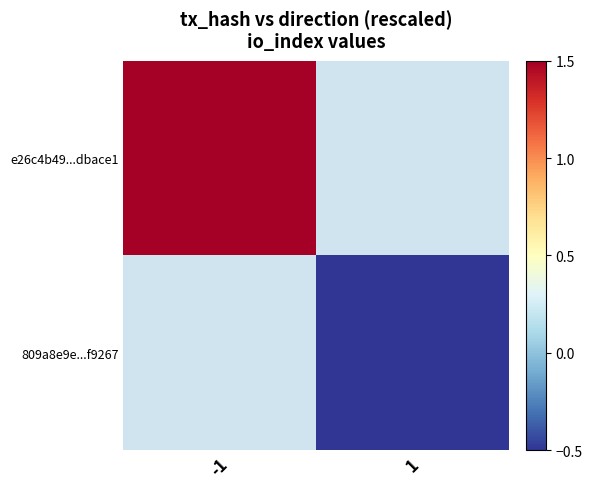

Which label corresponds to the largest value in the chart?

-1